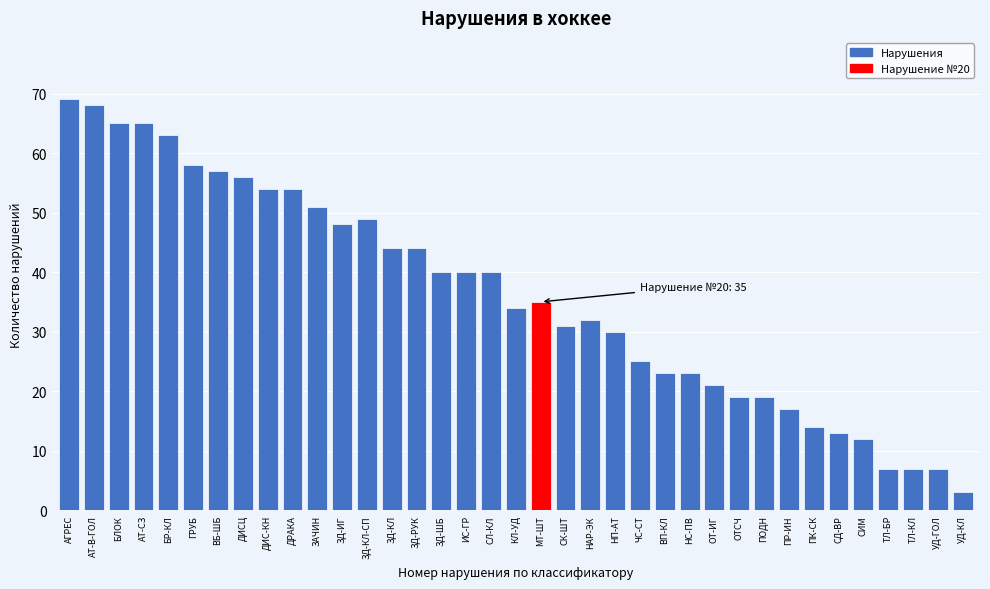

What is the label of the 18th bar from the right?

МТ-ШТ